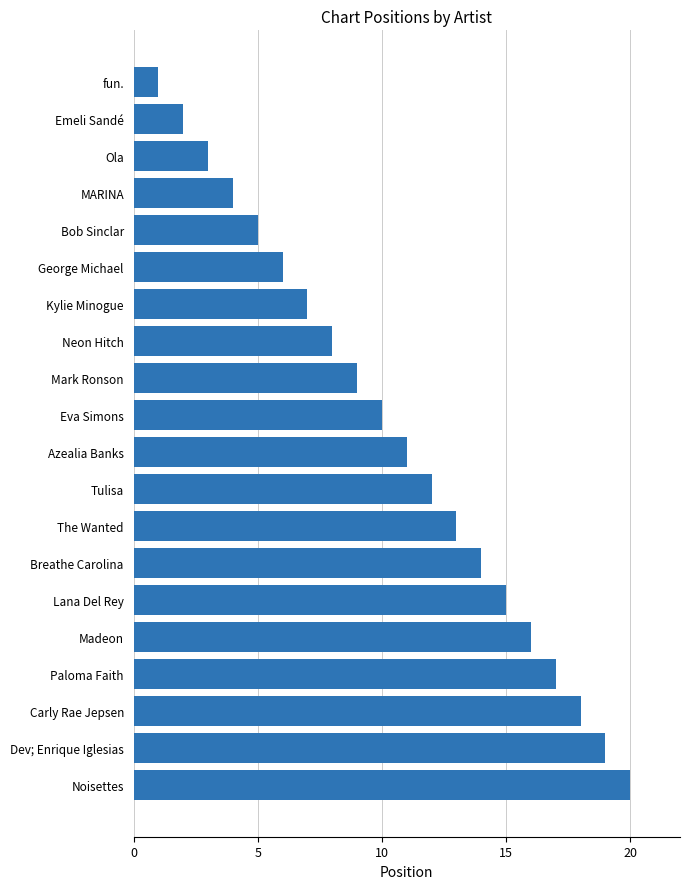

At which category does the chart reach its peak across all series?

Noisettes